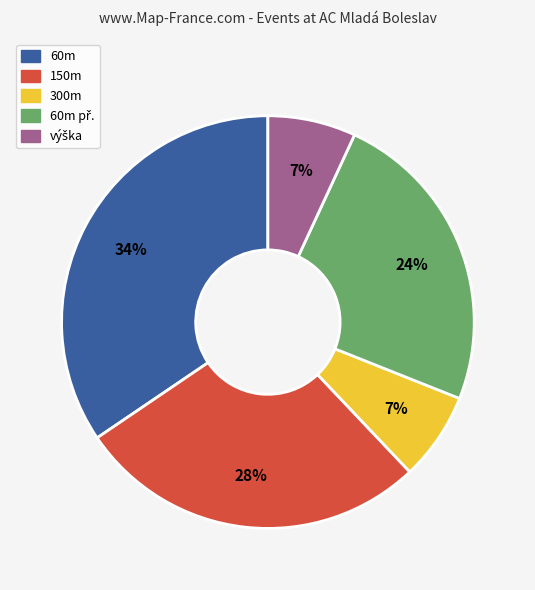

To the nearest percent, what is the average slice percentage?

20%